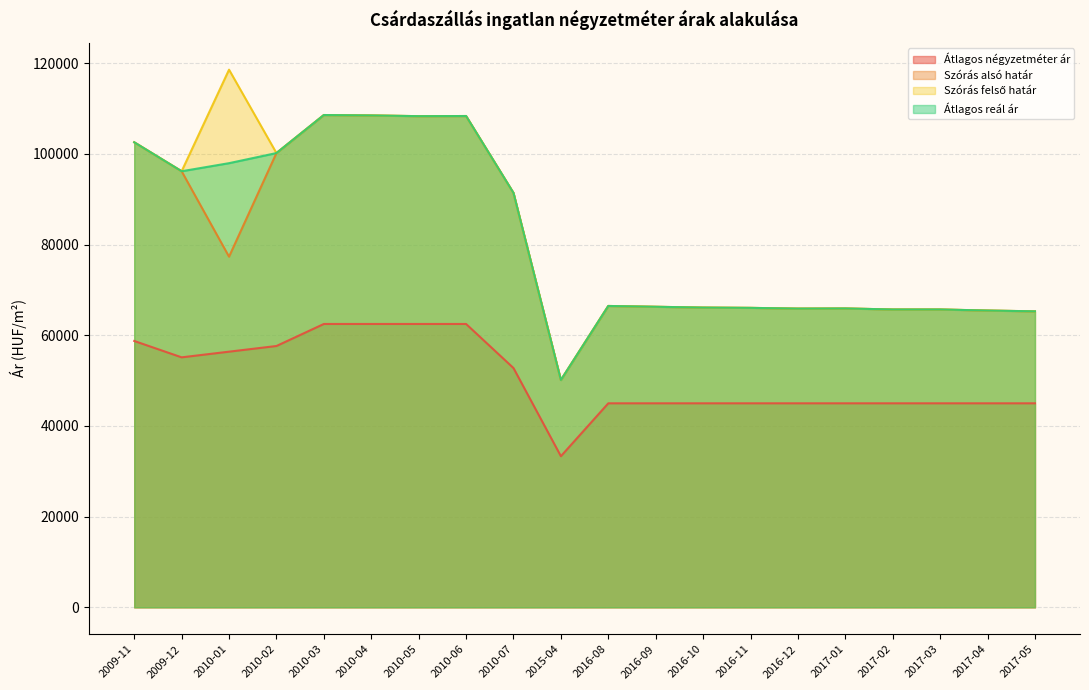

Reading right to left, extract all data points from this chart.

Átlagos négyzetméter ár: 2017-05=45000	2017-04=45000	2017-03=45000	2017-02=45000	2017-01=45000	2016-12=45000	2016-11=45000	2016-10=45000	2016-09=45000	2016-08=45000	2015-04=33333	2010-07=52778	2010-06=62500	2010-05=62500	2010-04=62500	2010-03=62500	2010-02=57639	2010-01=56389	2009-12=55139	2009-11=58750
Szórás alsó határ: 2017-05=65284	2017-04=65458	2017-03=65695	2017-02=65695	2017-01=65919	2016-12=65887	2016-11=66048	2016-10=66112	2016-09=66290	2016-08=66468	2015-04=50133	2010-07=91402	2010-06=108363	2010-05=108332	2010-04=108488	2010-03=108582	2010-02=100195	2010-01=77341	2009-12=96182	2009-11=102570
Szórás felső határ: 2017-05=65284	2017-04=65458	2017-03=65695	2017-02=65695	2017-01=65919	2016-12=65887	2016-11=66048	2016-10=66112	2016-09=66290	2016-08=66468	2015-04=50133	2010-07=91402	2010-06=108363	2010-05=108332	2010-04=108488	2010-03=108582	2010-02=100195	2010-01=118589	2009-12=96182	2009-11=102570
Átlagos reál ár: 2017-05=65284	2017-04=65458	2017-03=65695	2017-02=65695	2017-01=65919	2016-12=65887	2016-11=66048	2016-10=66112	2016-09=66290	2016-08=66468	2015-04=50133	2010-07=91402	2010-06=108363	2010-05=108332	2010-04=108488	2010-03=108582	2010-02=100195	2010-01=97965	2009-12=96182	2009-11=102570